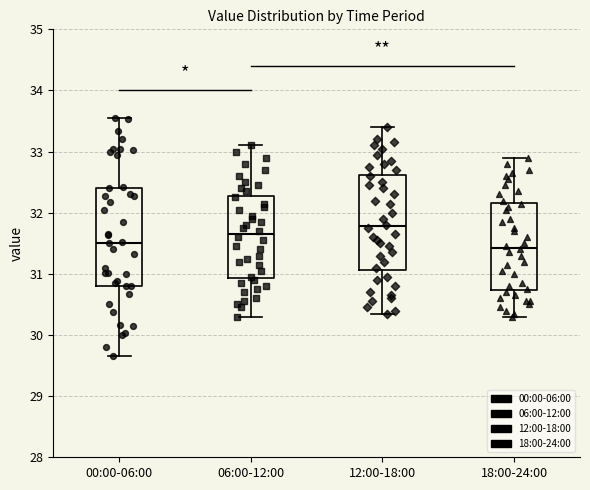

Reading left to right, transcribe this box plot: for each box, give where its median line is, the range the box spans, and where its two whiskers end, as read against the y-axis. The values are not printed on the chart, so give them approximately, as read against the axis.

00:00-06:00: median 31.5, box 30.8 to 32.4, whiskers 29.7 to 33.6
06:00-12:00: median 31.7, box 30.9 to 32.3, whiskers 30.3 to 33.1
12:00-18:00: median 31.8, box 31.1 to 32.6, whiskers 30.4 to 33.4
18:00-24:00: median 31.4, box 30.7 to 32.2, whiskers 30.3 to 32.9